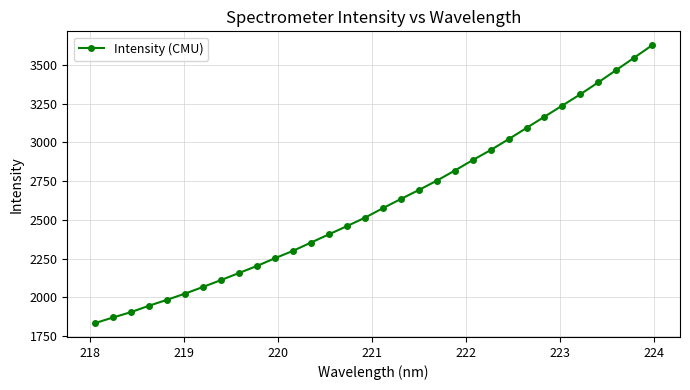

What is the value of the 13th point from the left?

2353.9